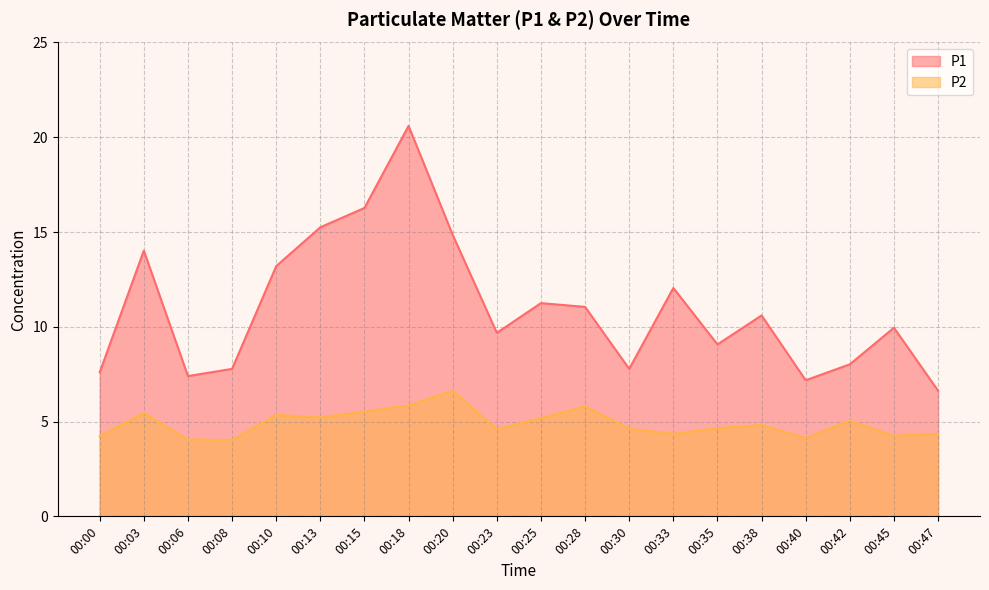

What is the spread (max minus min) of values at 00:18?

14.8